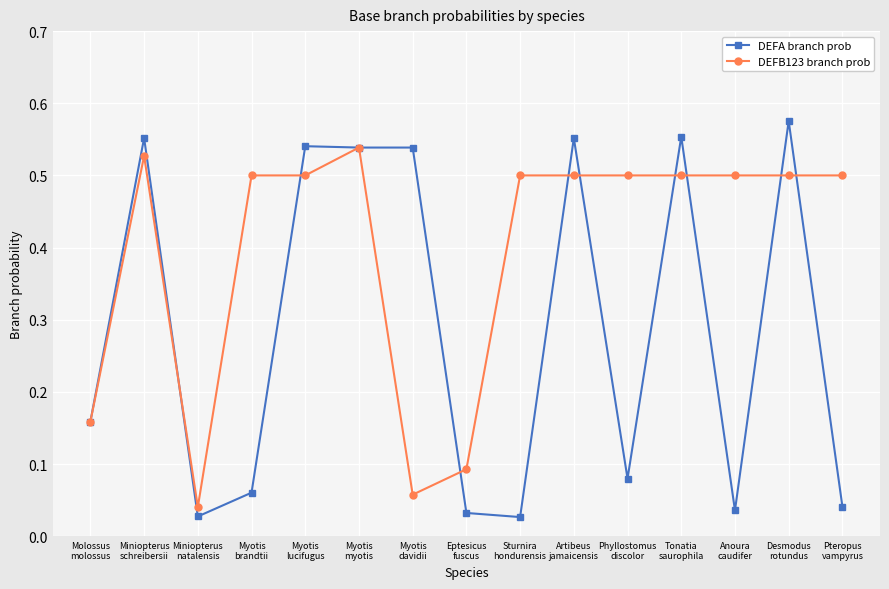

True or false: DEFA branch prob has more than 1 interior local peaks.

True